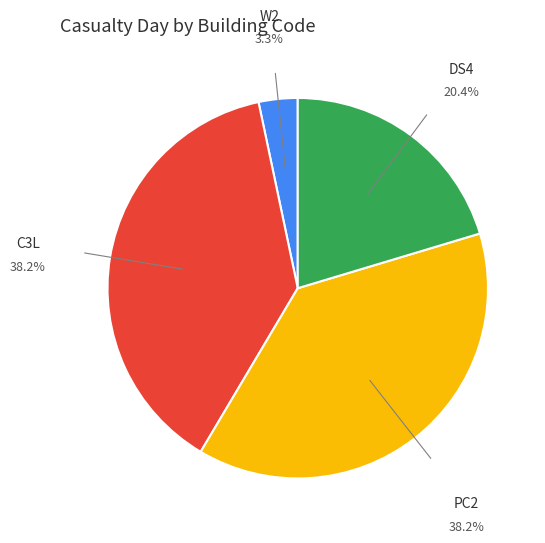

Does W2 account for over 50% of the chart?

No